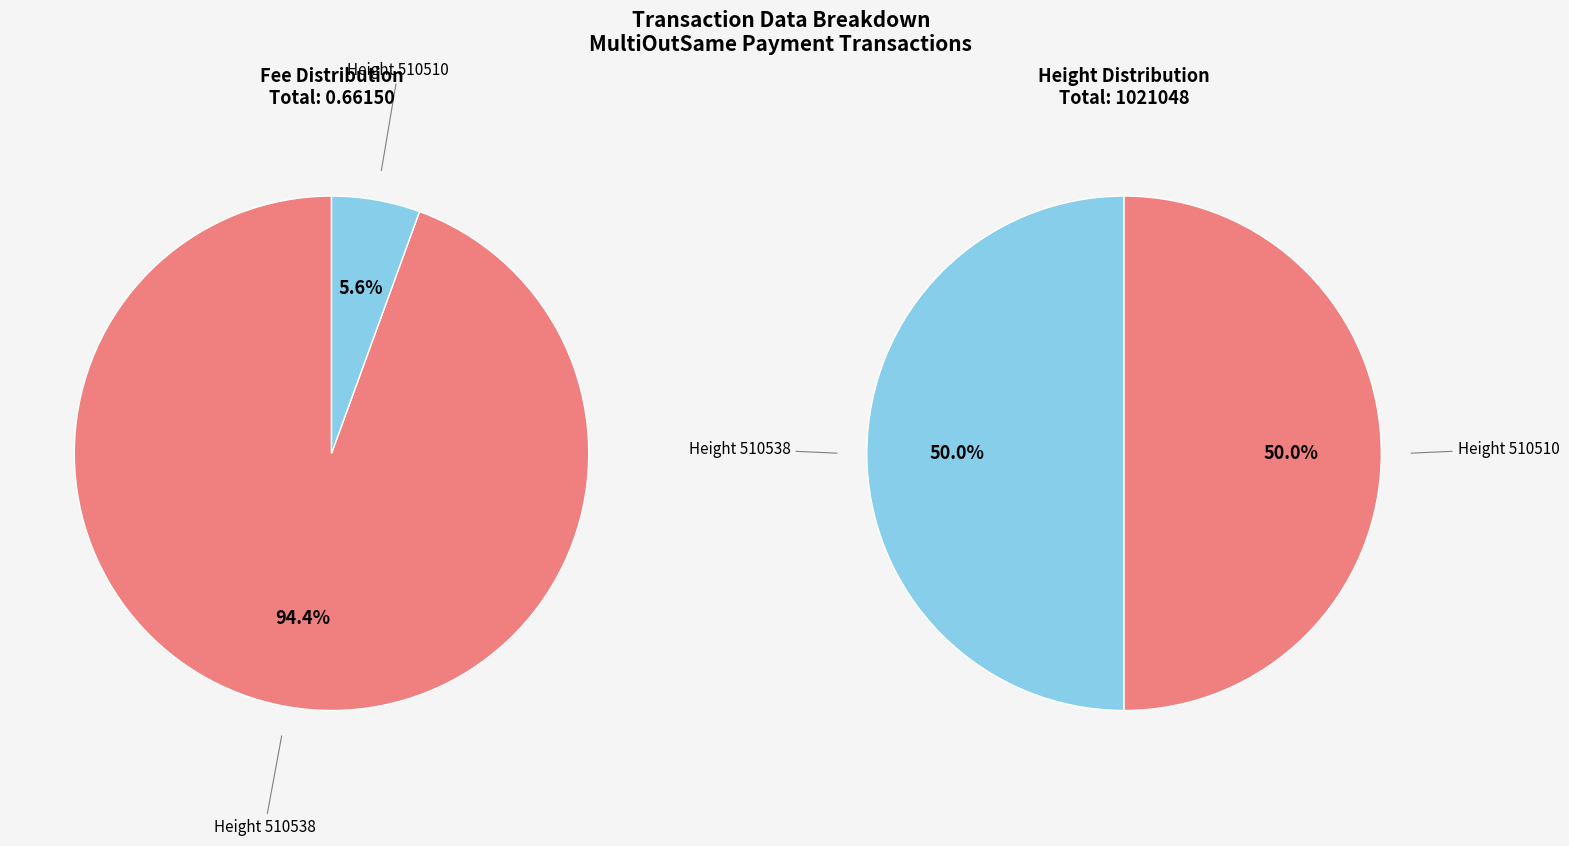

Is it true that 510510 is 58% of the pie?

False